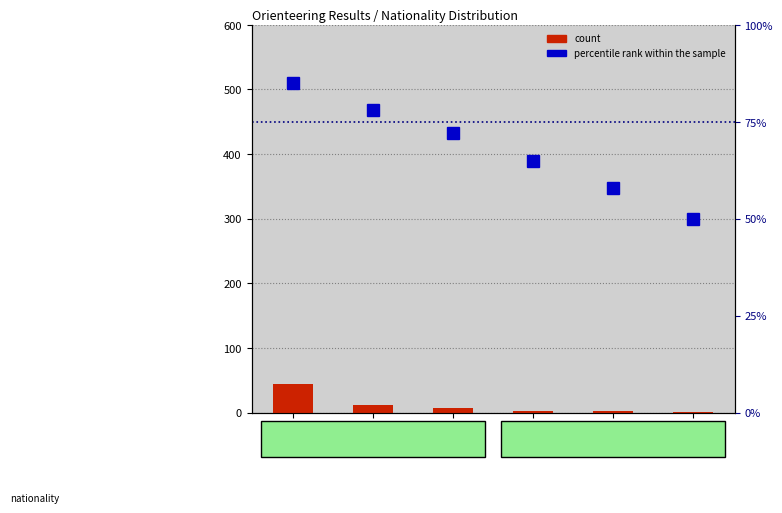

Reading left to right, extract all data points from this chart.

count: 45	12	8	3	2	1
percentile rank within the sample: 85	78	72	65	58	50